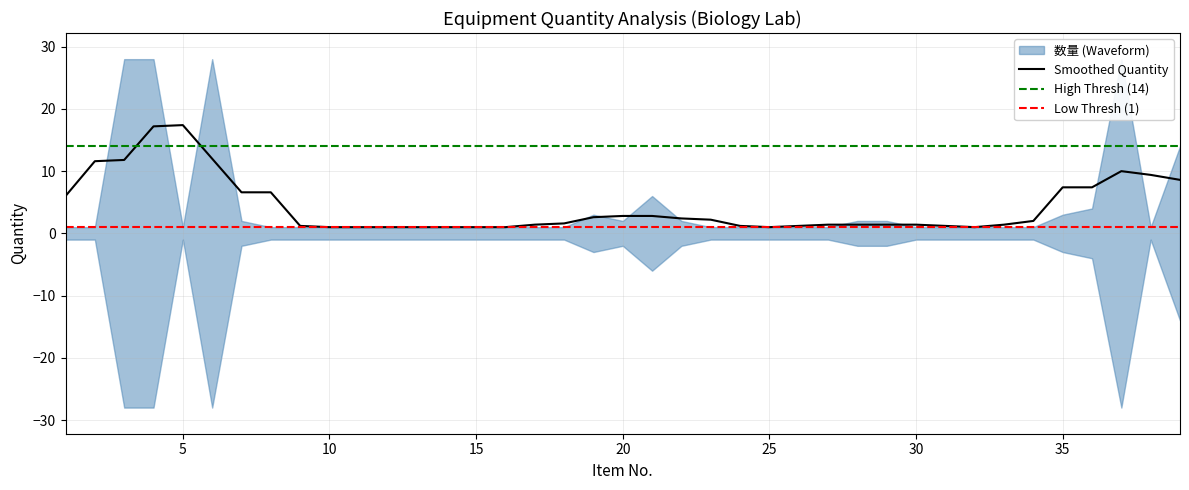

How many interior local peaks (higher than both neighbors) does the data have?

4